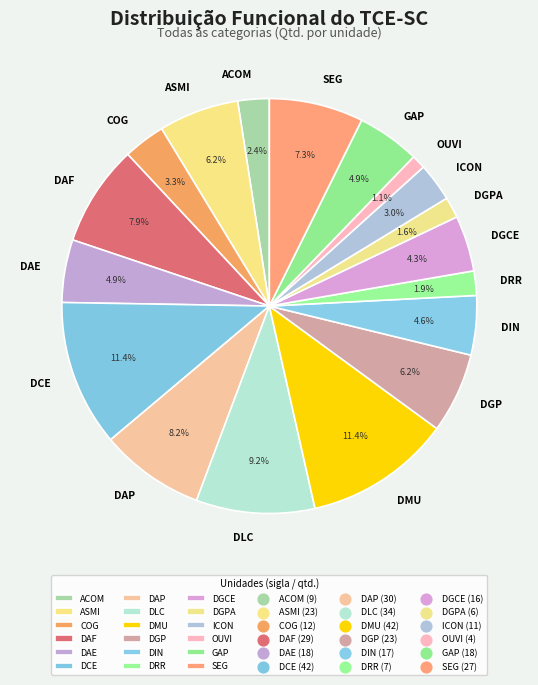

Between DLC and ACOM, which is larger?

DLC